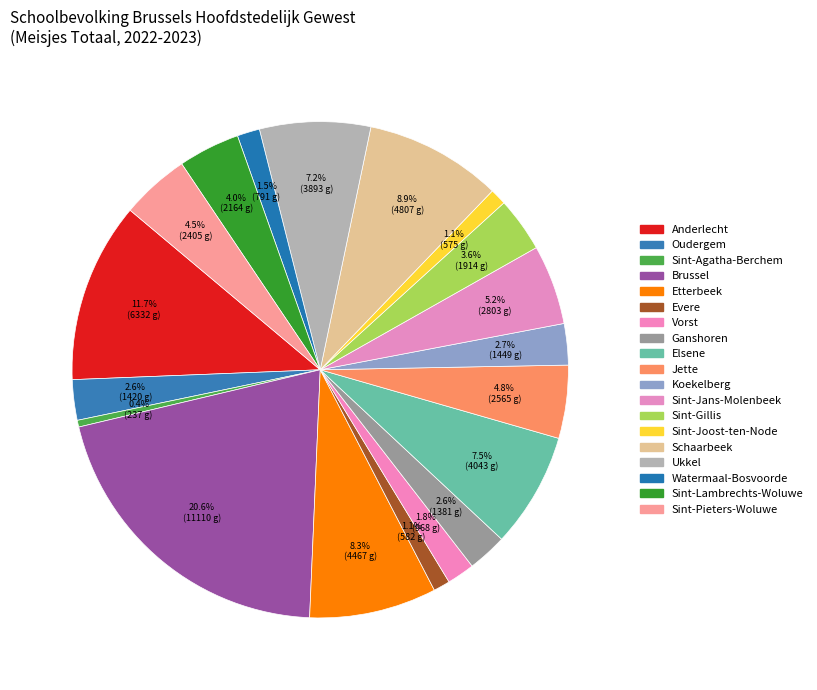

The Sint-Gillis slice represents 4% of the pie. True or false?

True